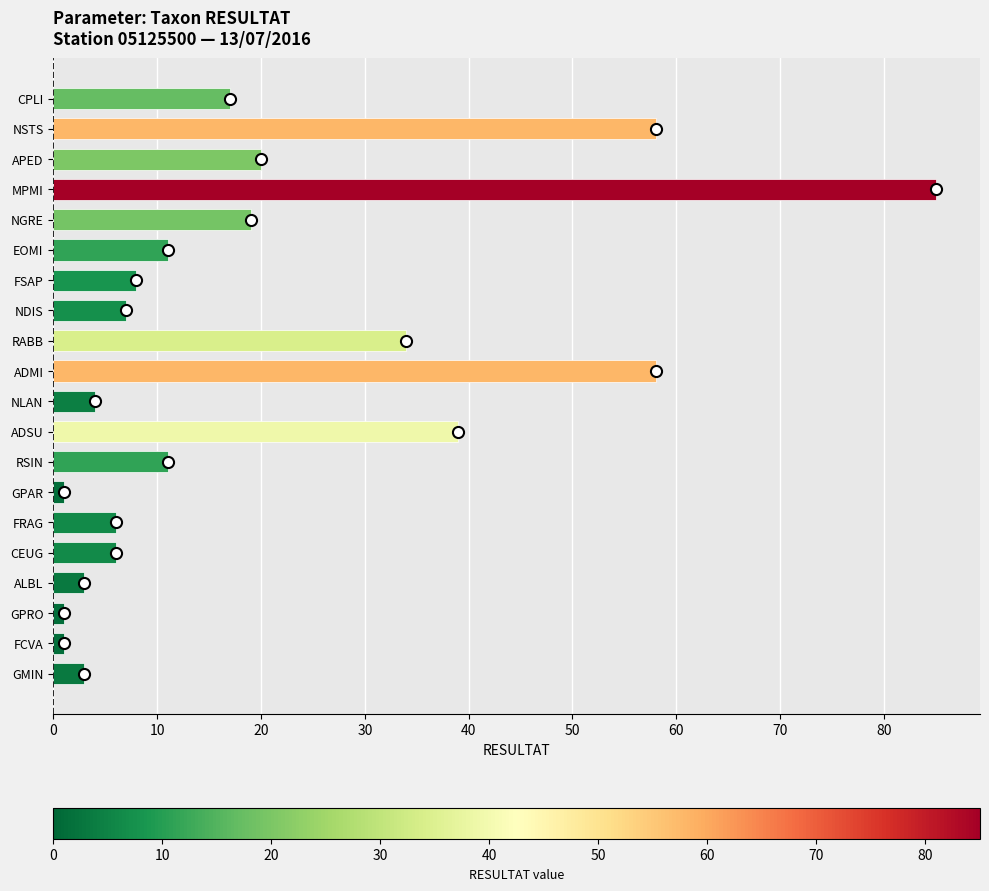

Reading top to bottom, extract all data points from this chart.

CPLI=17	NSTS=58	APED=20	MPMI=85	NGRE=19	EOMI=11	FSAP=8	NDIS=7	RABB=34	ADMI=58	NLAN=4	ADSU=39	RSIN=11	GPAR=1	FRAG=6	CEUG=6	ALBL=3	GPRO=1	FCVA=1	GMIN=3